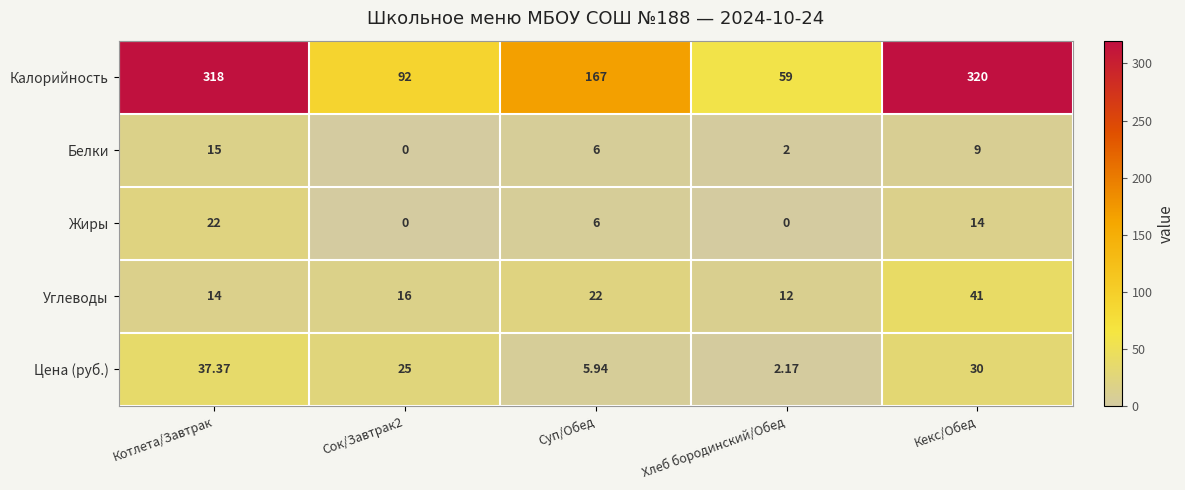

Where does the Калорийность series first go above 167?

Котлета/Завтрак